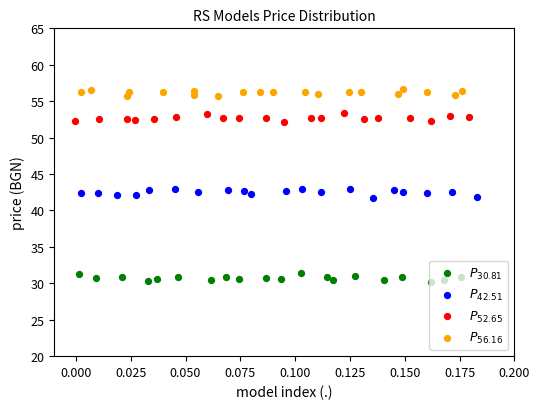

Which series contains the lowest Y value?

$P_{30.81}$